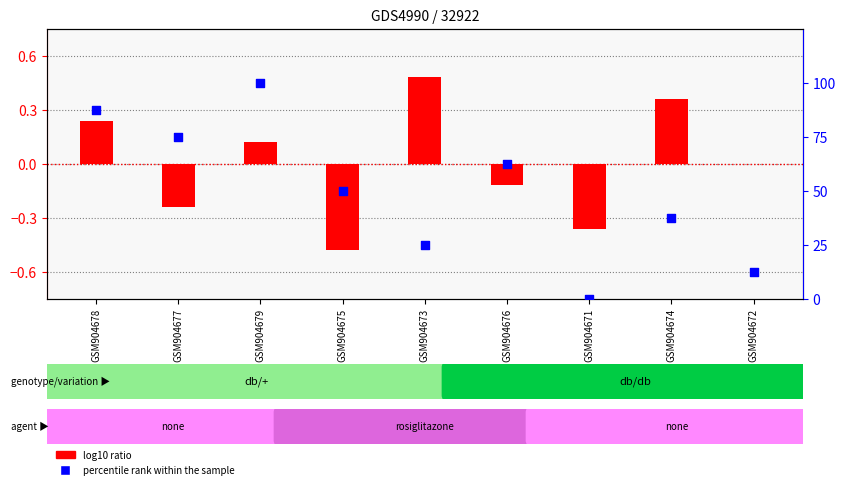

Which series has the largest total across all categories?

percentile rank within the sample